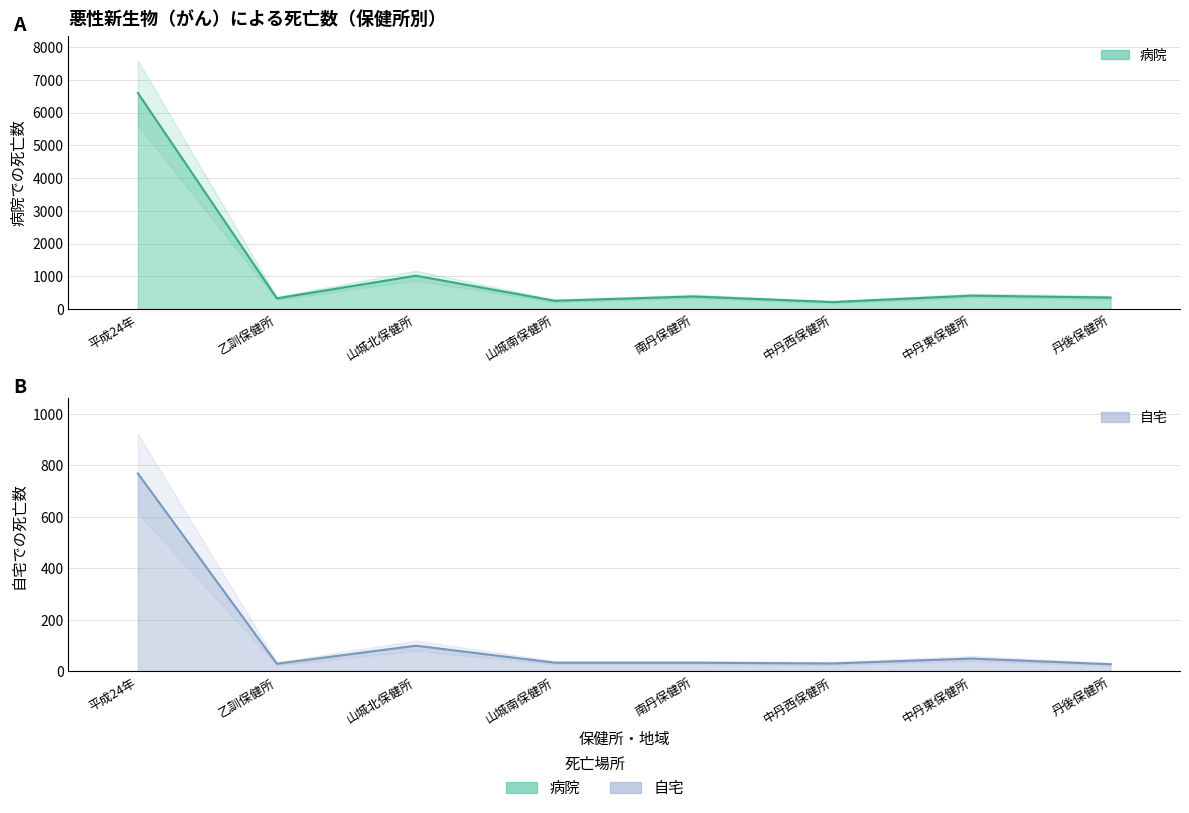

Which series changed the most between 平成24年 and 中丹西保健所?

病院